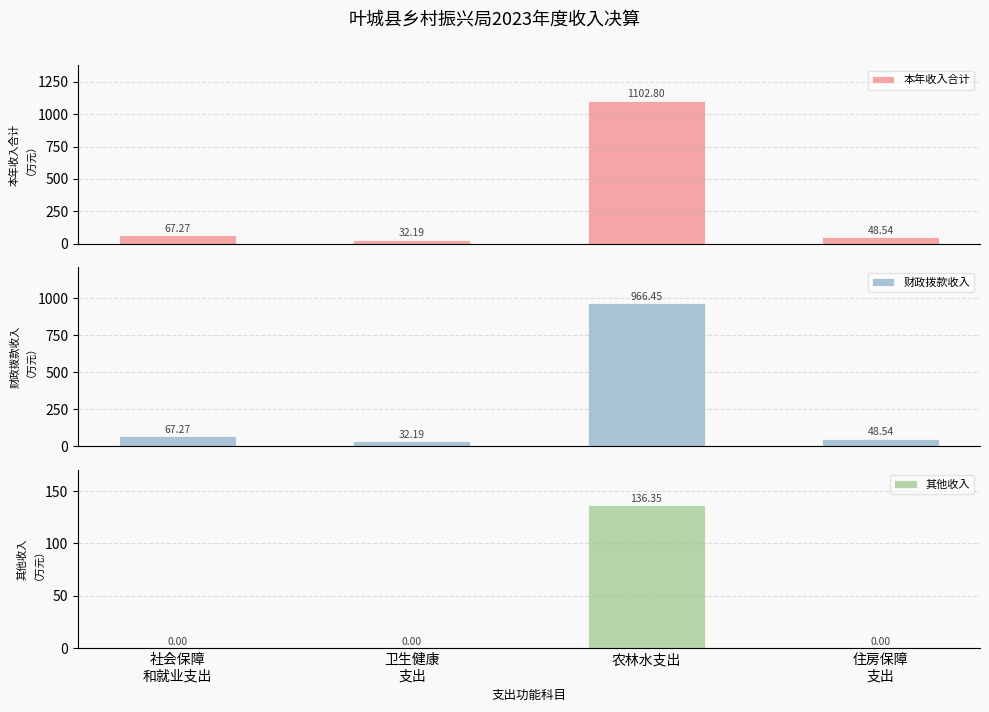

At 农林水支出, list the series in order from largest to smallest.

本年收入合计, 财政拨款收入, 其他收入